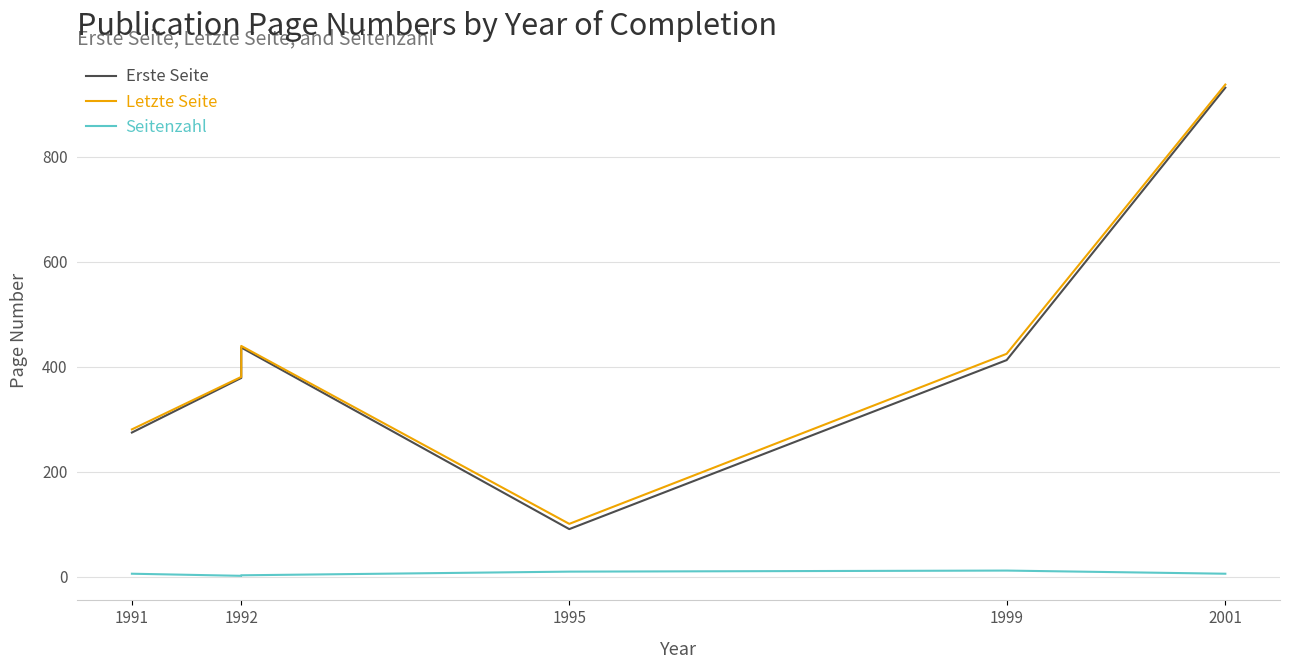

Does the chart display data point markers on the line(s)?

No